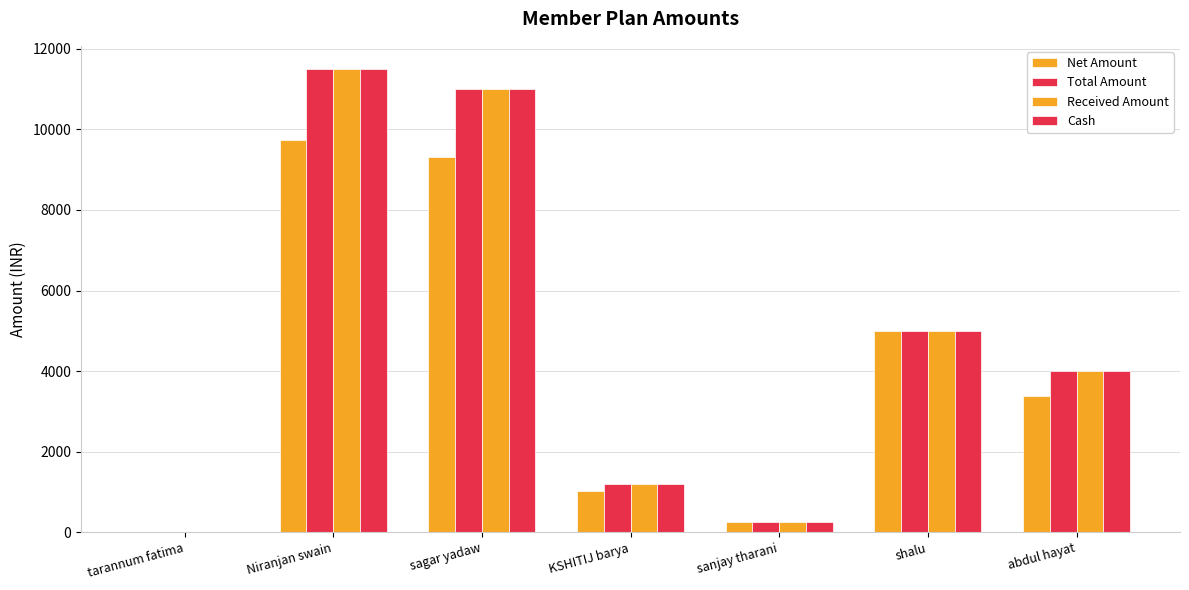

At how many categories does at least one series exceed 7910?

2